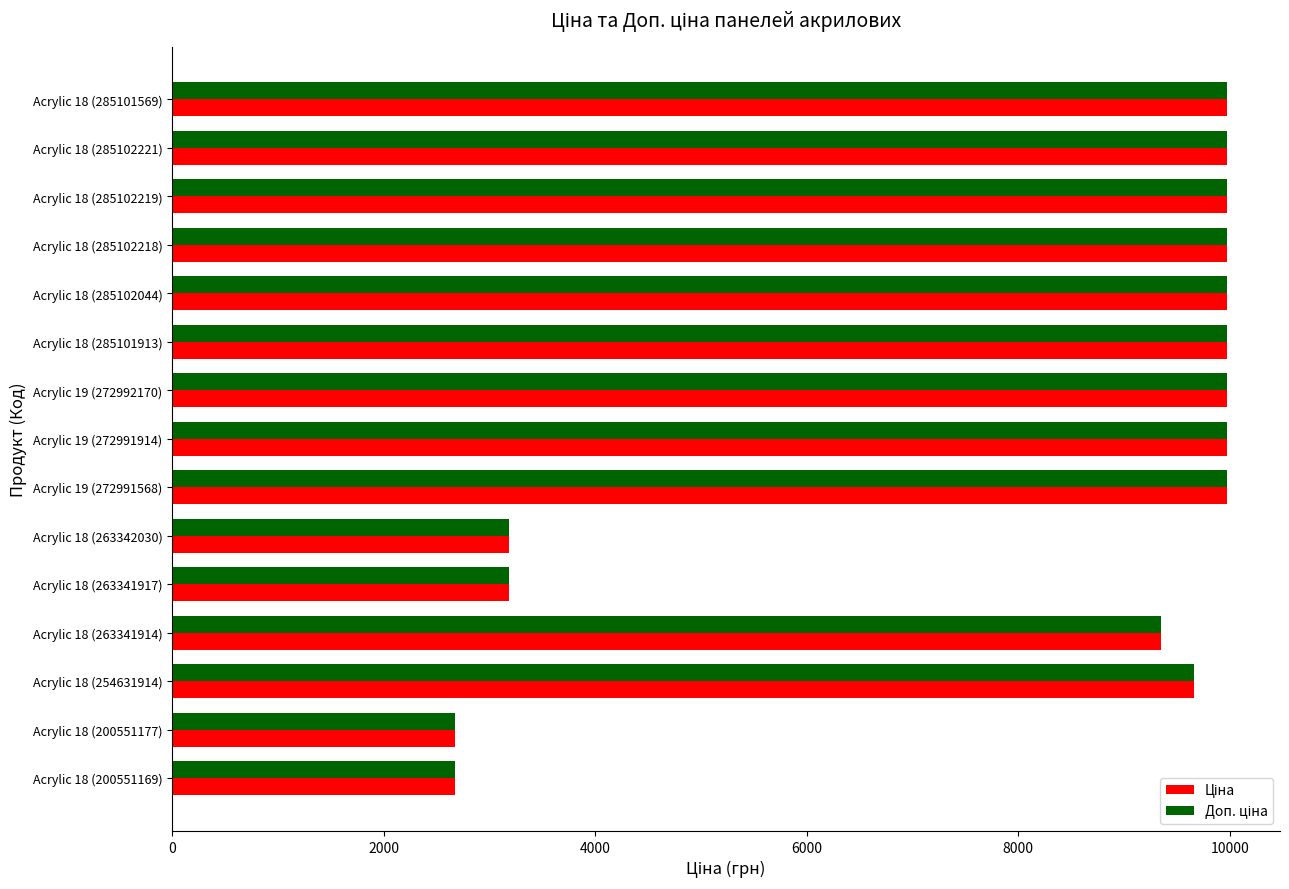

What is the greatest value displayed?

9975.0